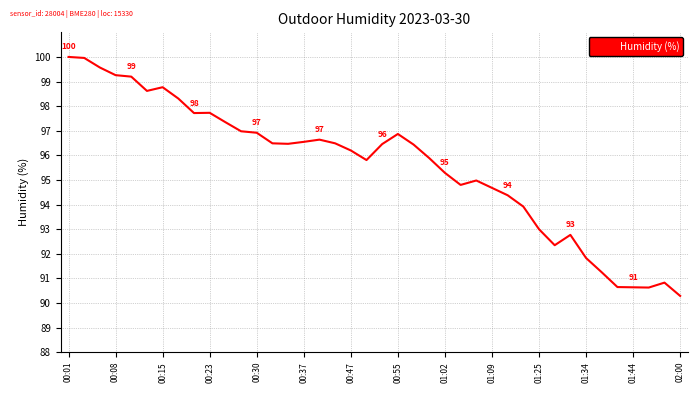

What is the difference between the maximum and minimum values?

9.7